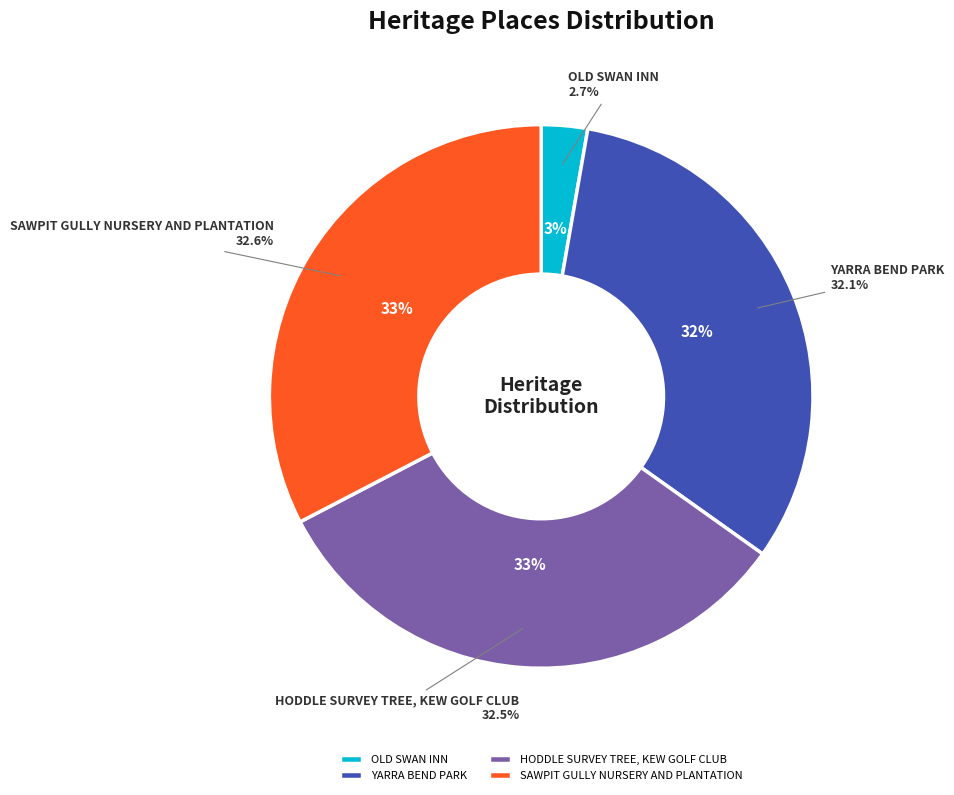

Is the sum of SAWPIT GULLY NURSERY AND PLANTATION and HODDLE SURVEY TREE, KEW GOLF CLUB greater than half?

Yes